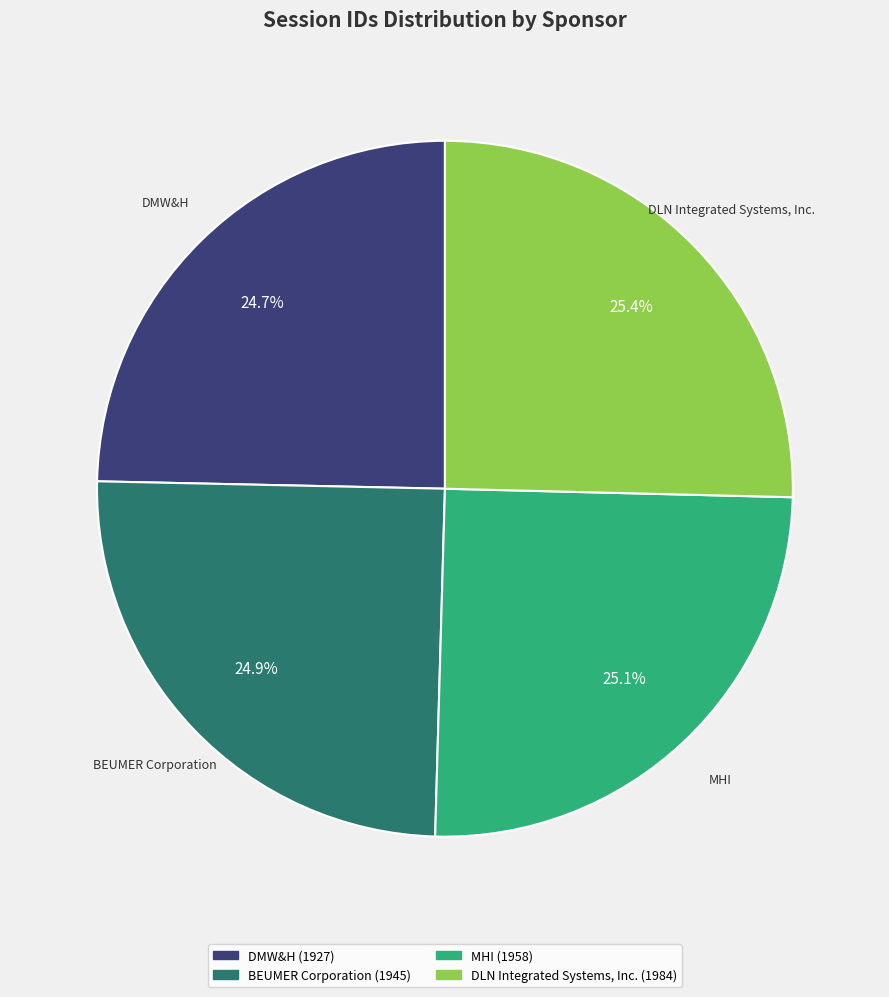

The BEUMER Corporation slice represents 25% of the pie. True or false?

True